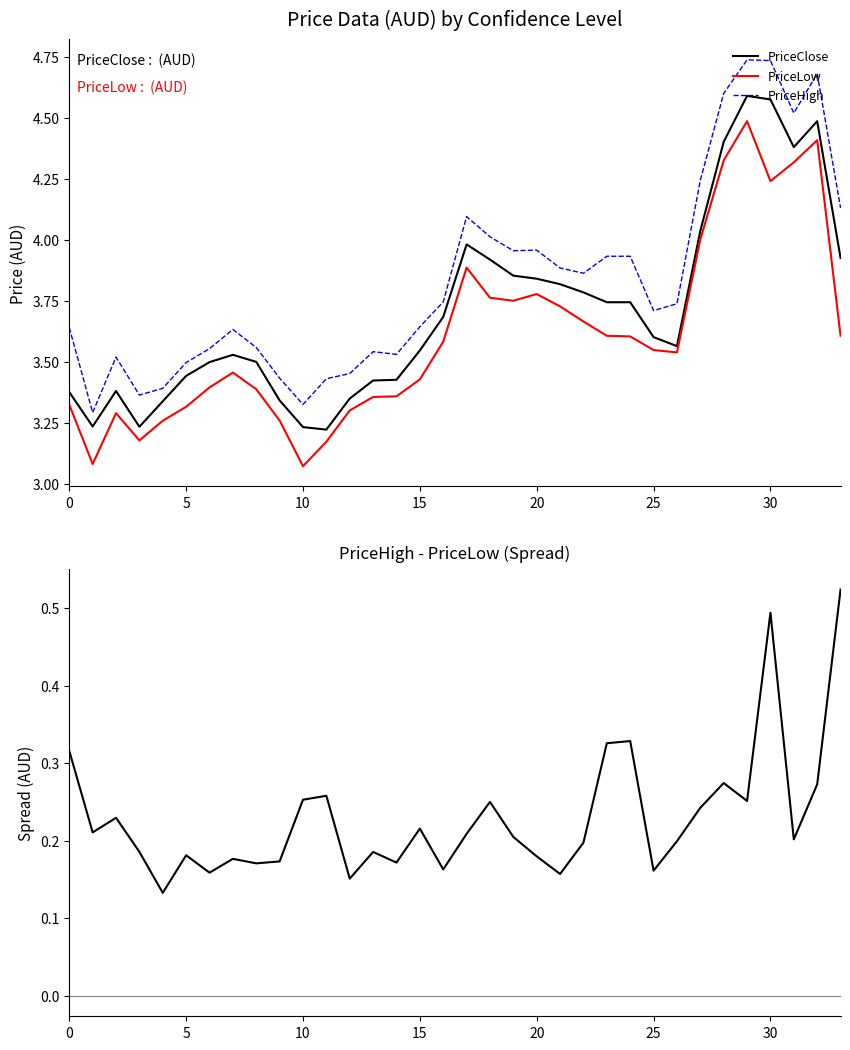

What is the lowest value of the PriceClose series?

3.2